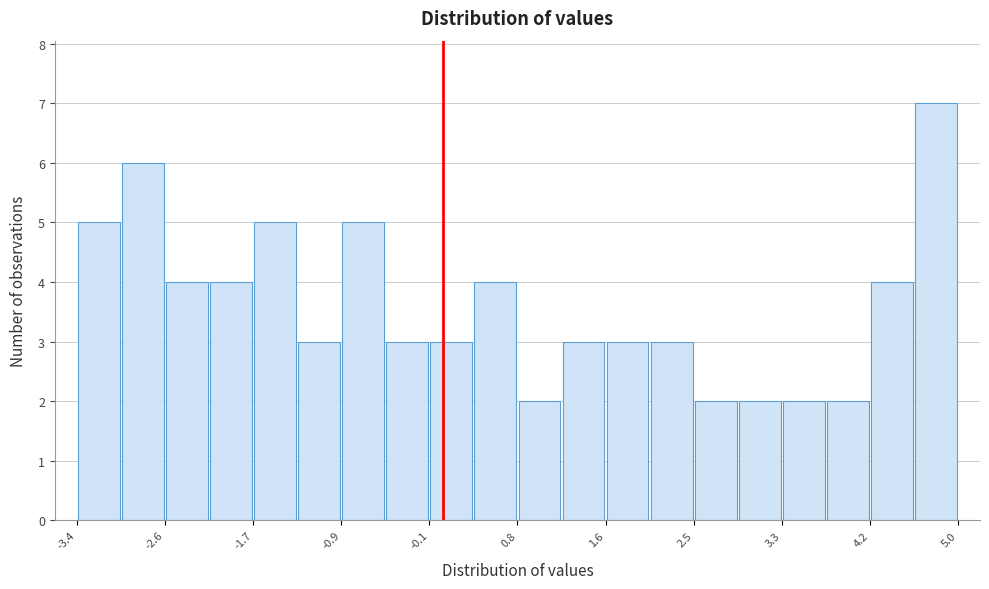

Which range on the x-axis has the tallest bar?

4.6 to 5.0